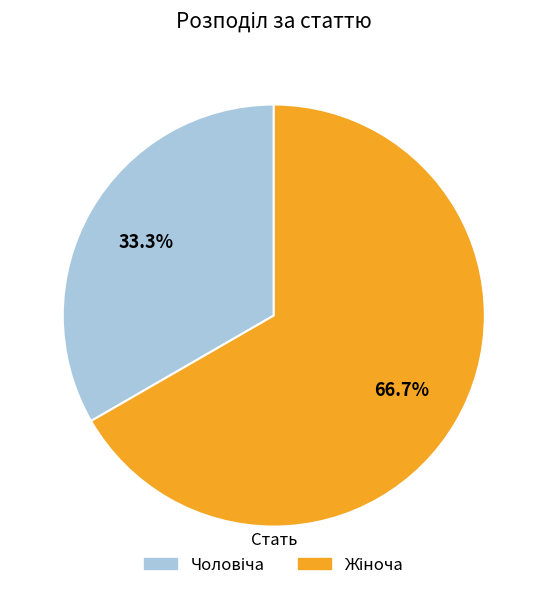

Does any single category account for the majority?

Yes